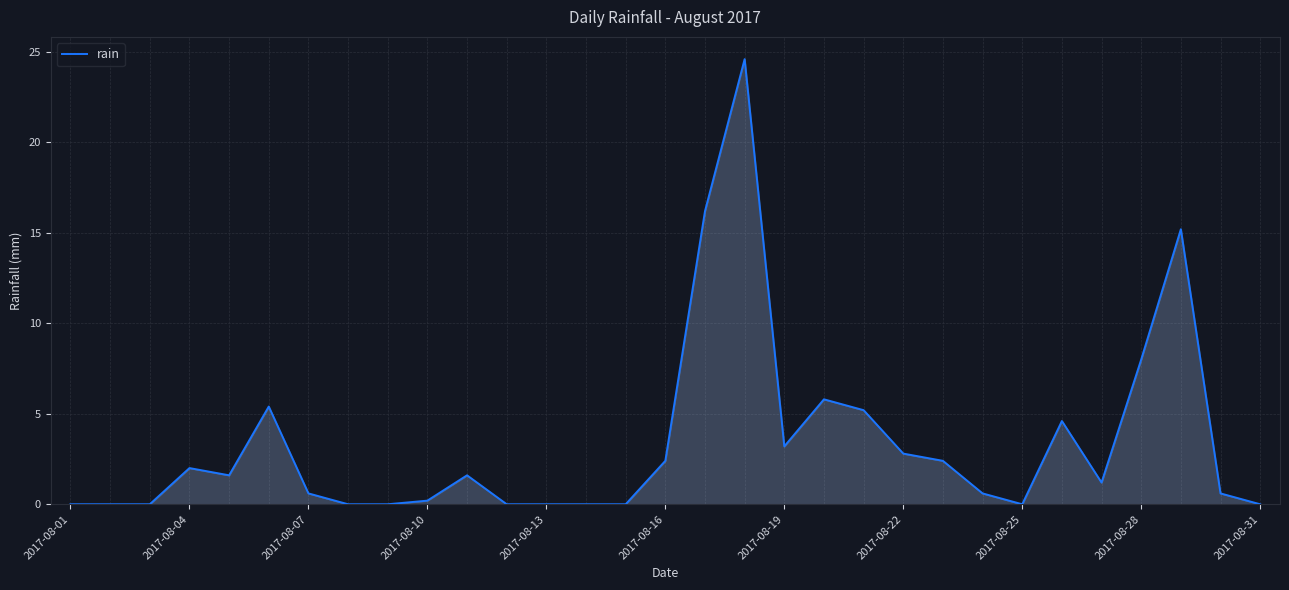

What is the difference between the maximum and minimum values?

24.6